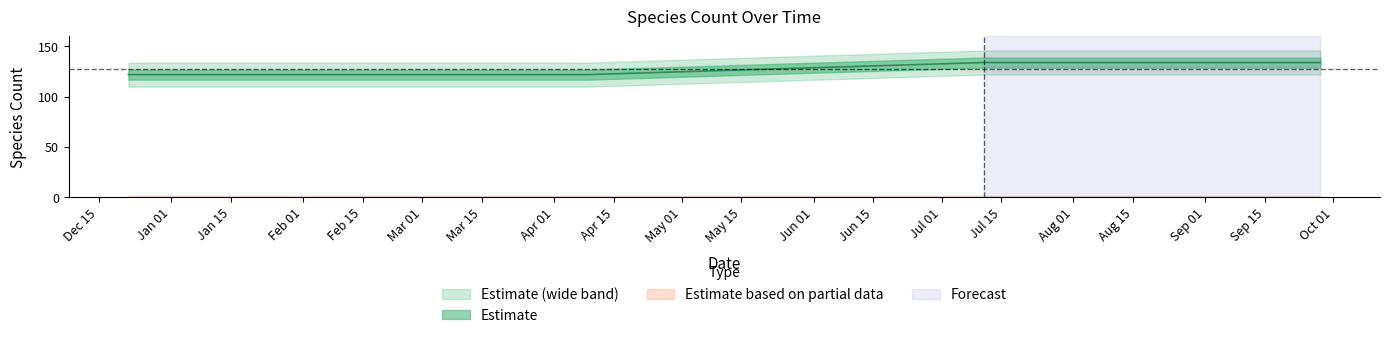

What is the sum of the values at 2018-07-11 and 2017-12-22?

256